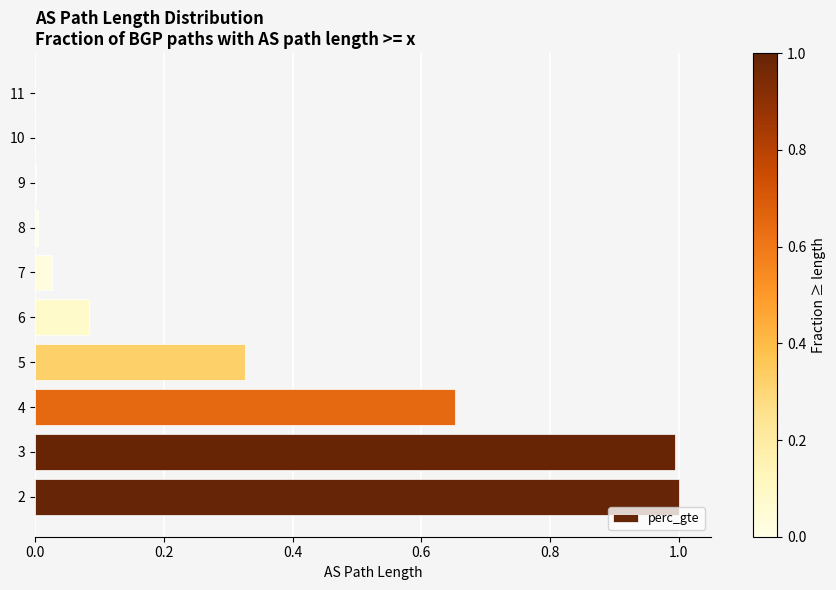

Is it true that the value at 5 is 0.6?

False